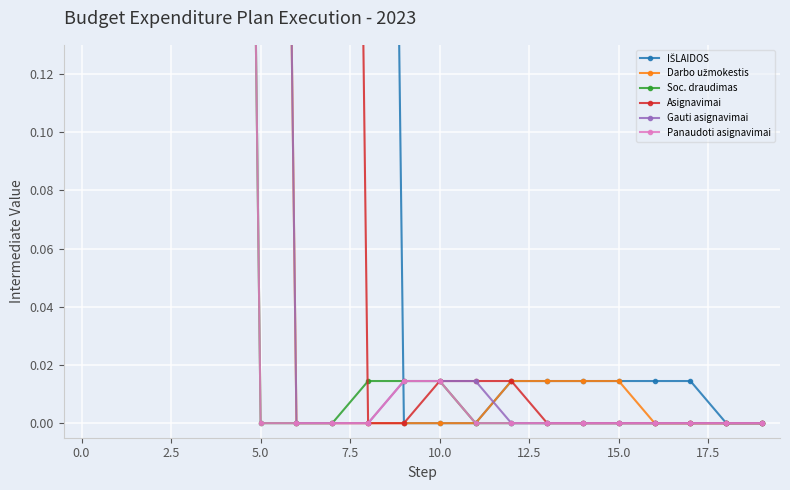

What is the difference between the maximum and minimum values in the Panaudoti asignavimai series?

1.0